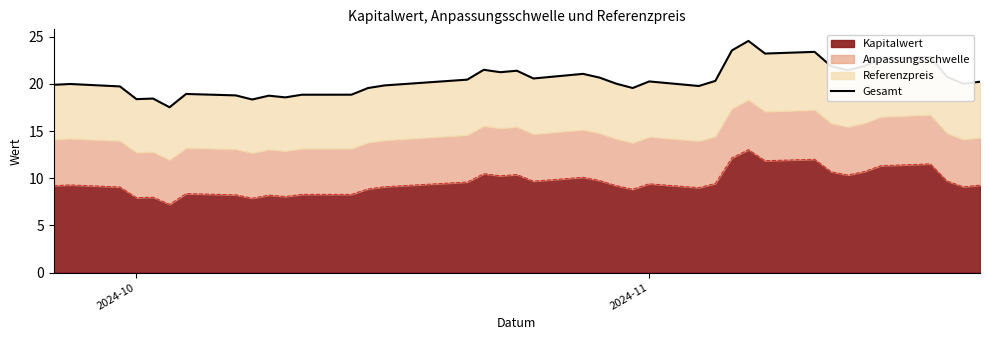

What is the difference between the maximum and second lowest values?

6.2